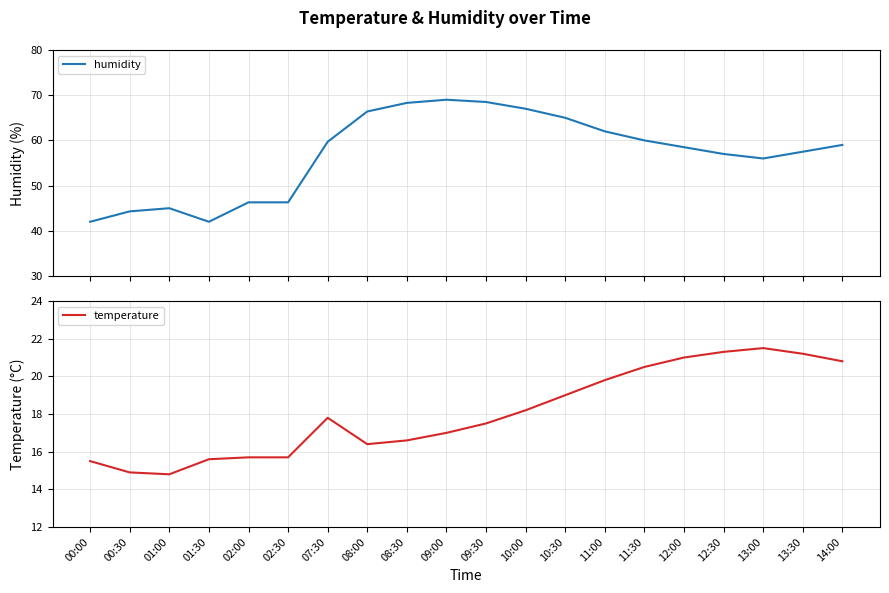

What is the spread (max minus min) of values at 02:30?

30.6